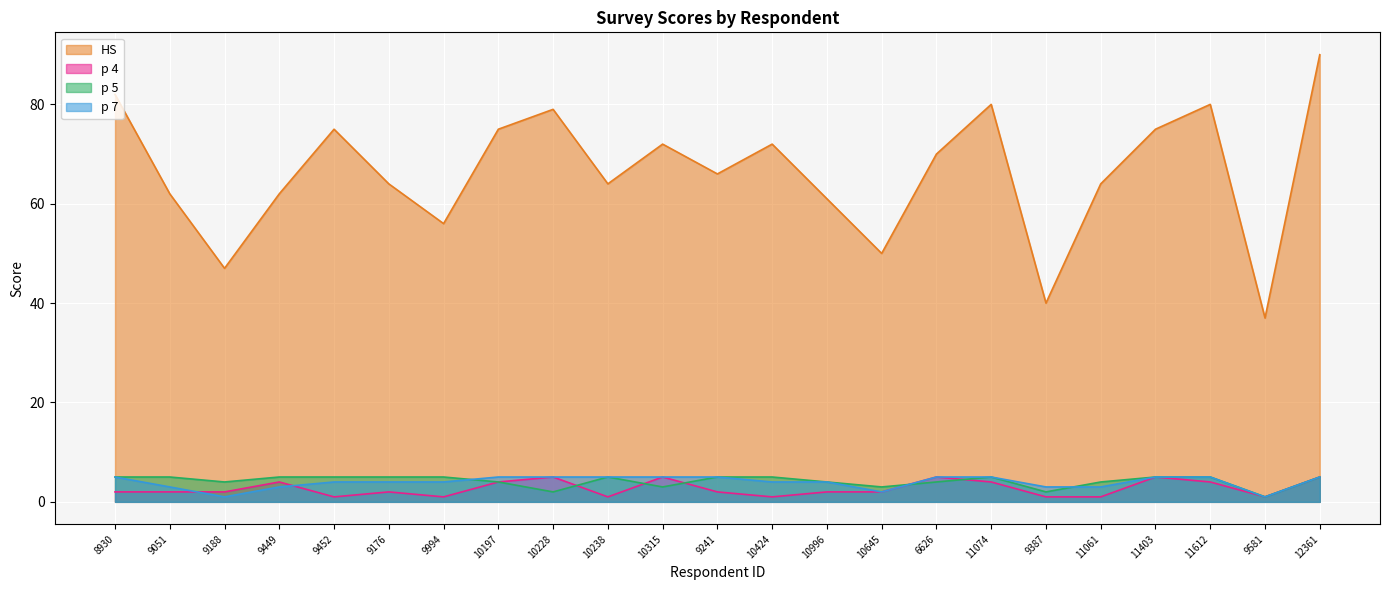

Reading left to right, what are all the values shown in this chart?

HS: 82	62	47	62	75	64	56	75	79	64	72	66	72	61	50	70	80	40	64	75	80	37	90
p 4: 2	2	2	4	1	2	1	4	5	1	5	2	1	2	2	5	4	1	1	5	4	1	5
p 5: 5	5	4	5	5	5	5	4	2	5	3	5	5	4	3	4	5	2	4	5	5	1	5
p 7: 5	3	1	3	4	4	4	5	5	5	5	5	4	4	2	5	5	3	3	5	5	1	5